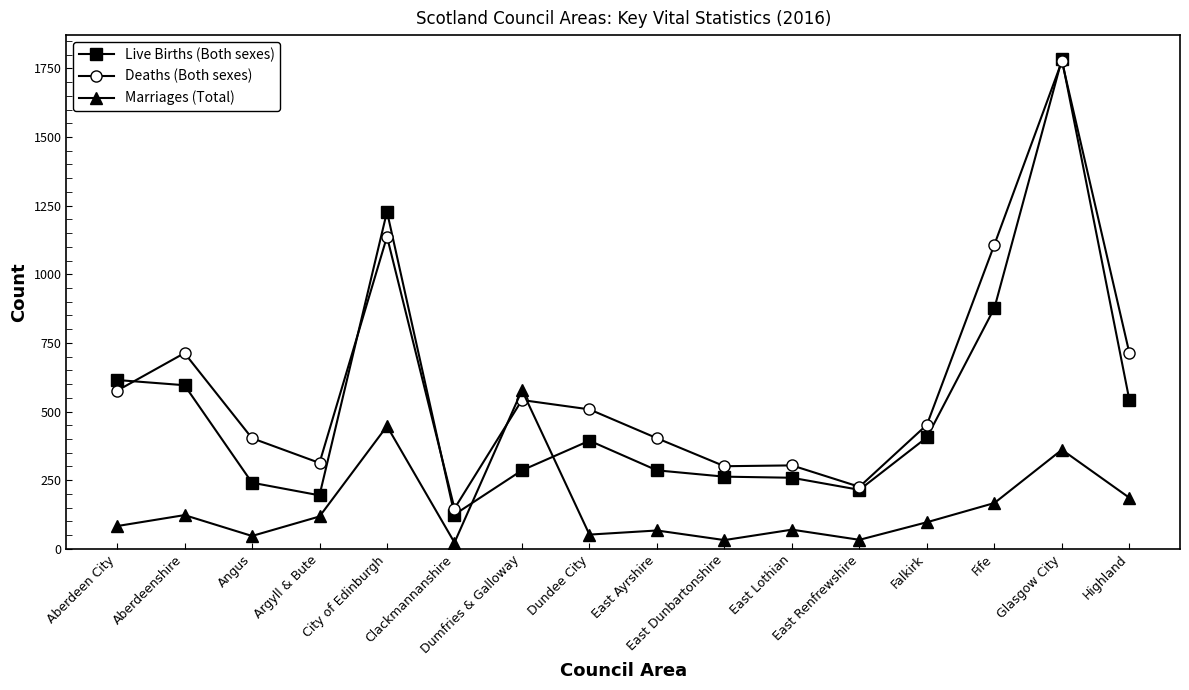

What position from the right is Fife?

3